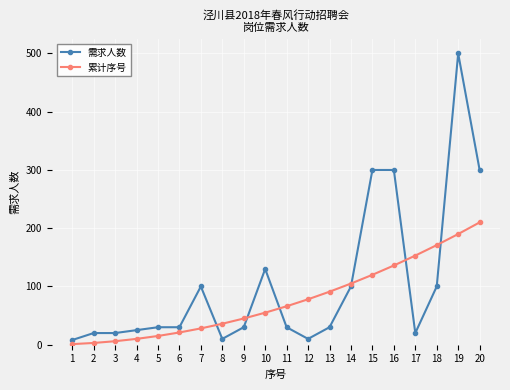

How many intersections are there between 需求人数 and 累计序号?

6